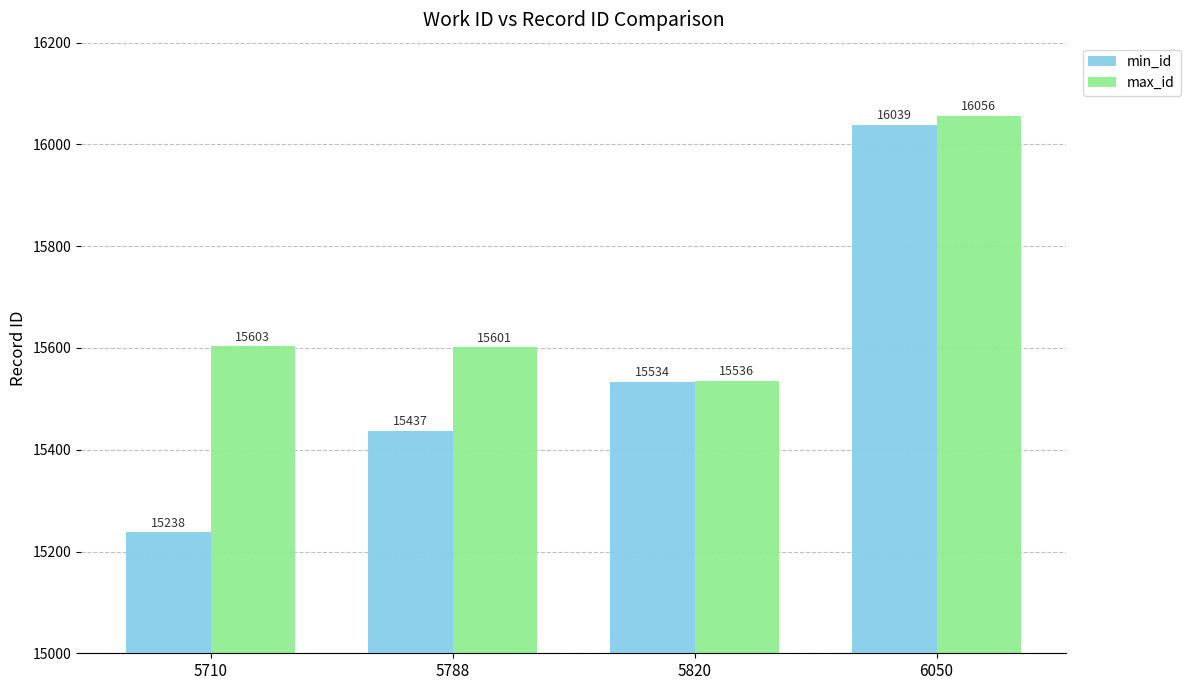

Are the bars grouped side by side (vs. stacked)?

Yes